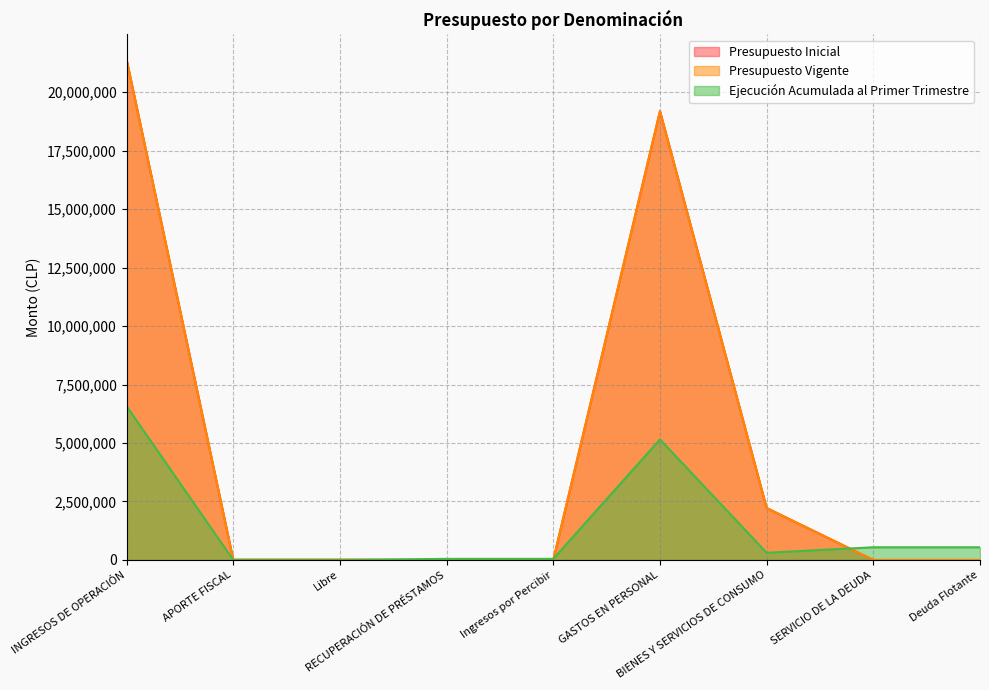

What is the sum of the Presupuesto Inicial values at BIENES Y SERVICIOS DE CONSUMO and Deuda Flotante?

2220659